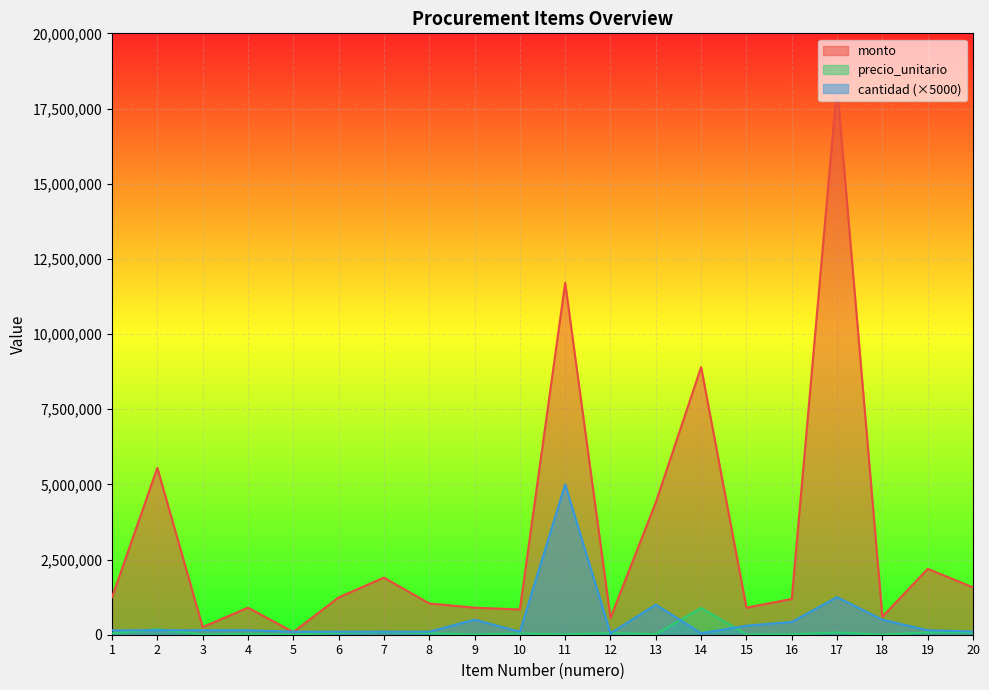

What is the sum of the monto values at 18 and 17?

18850000